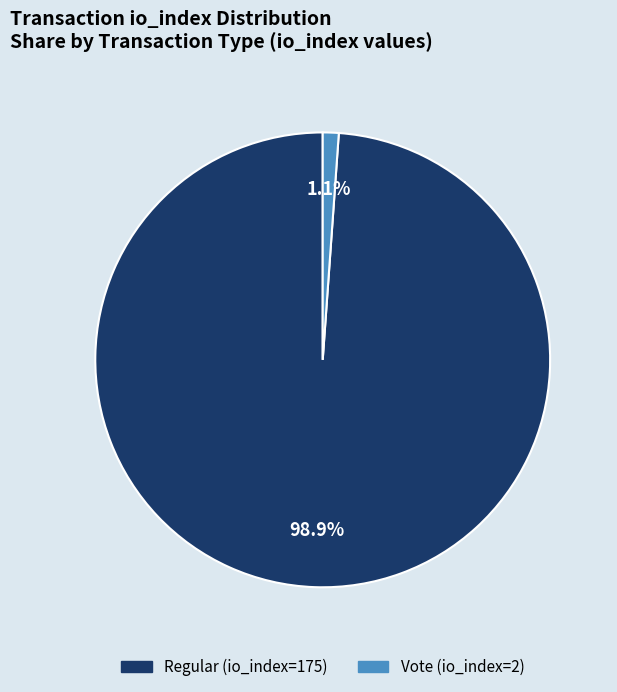

To the nearest percent, what is the difference between the largest and smallest slice percentages?

98%